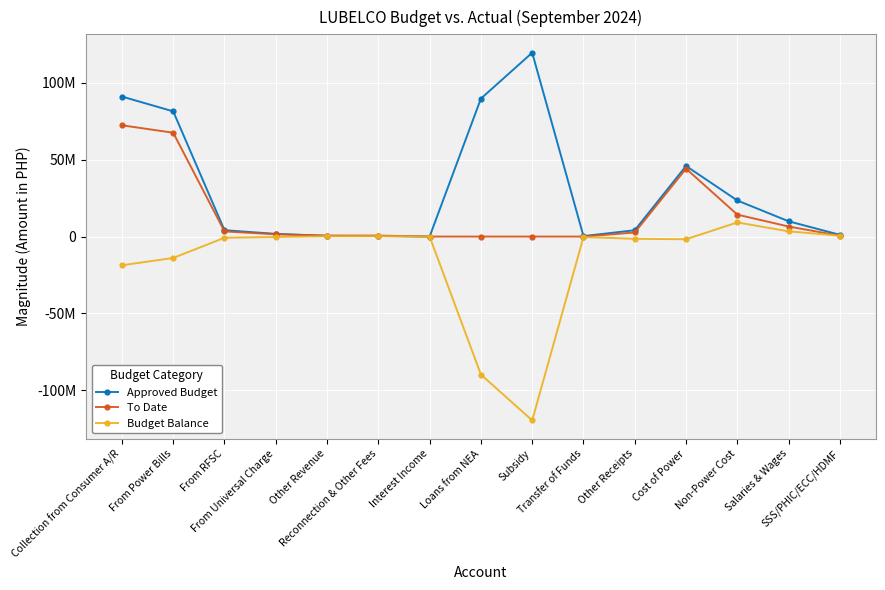

At Interest Income, list the series in order from largest to smallest.

Approved Budget, To Date, Budget Balance